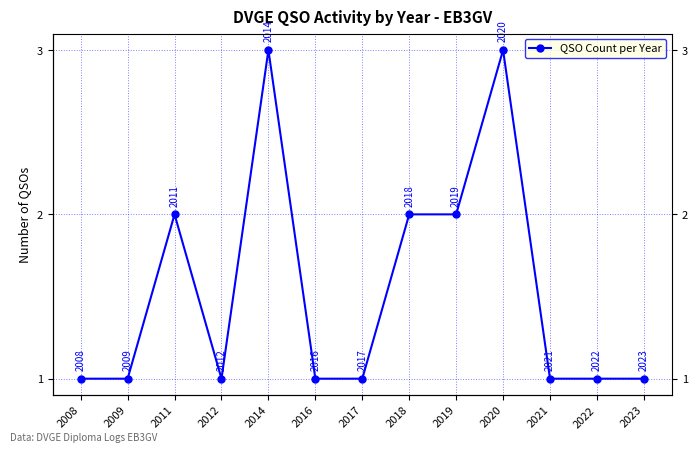

Where is the first local minimum?

2012